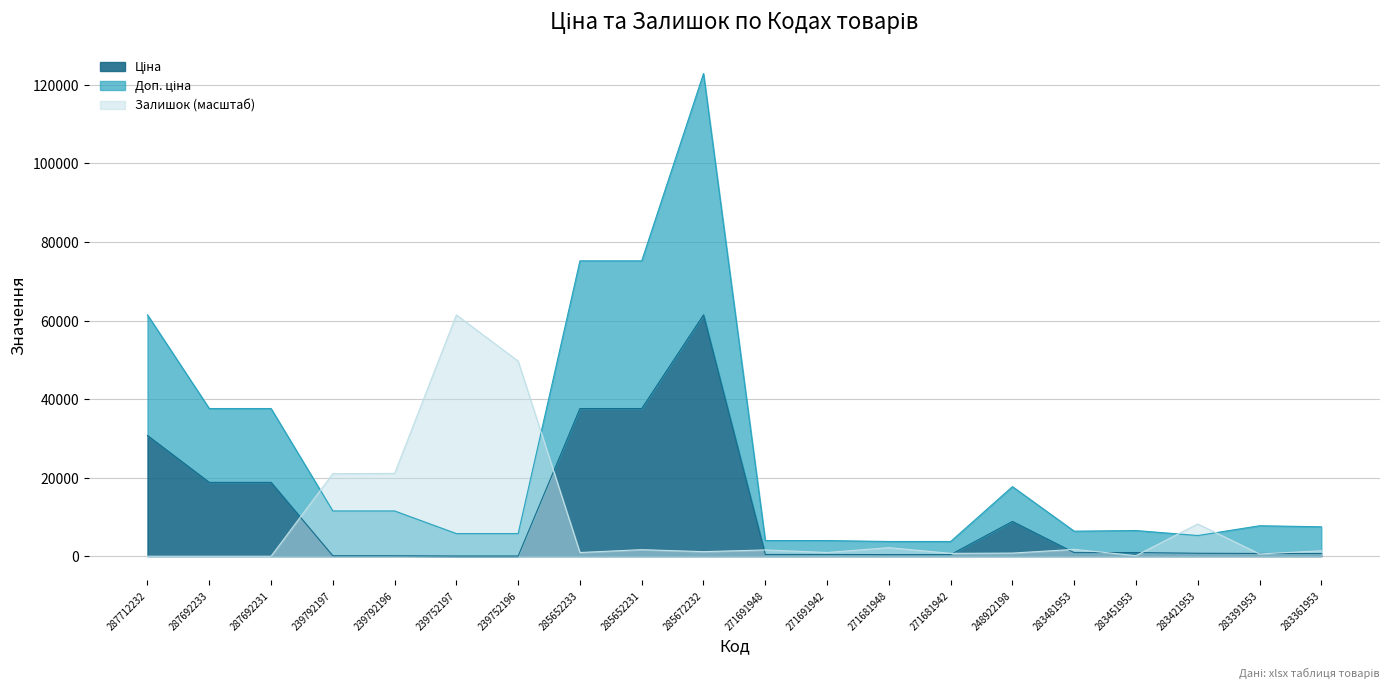

The value of Доп. ціна at 285652233 is 23087.4. True or false?

False